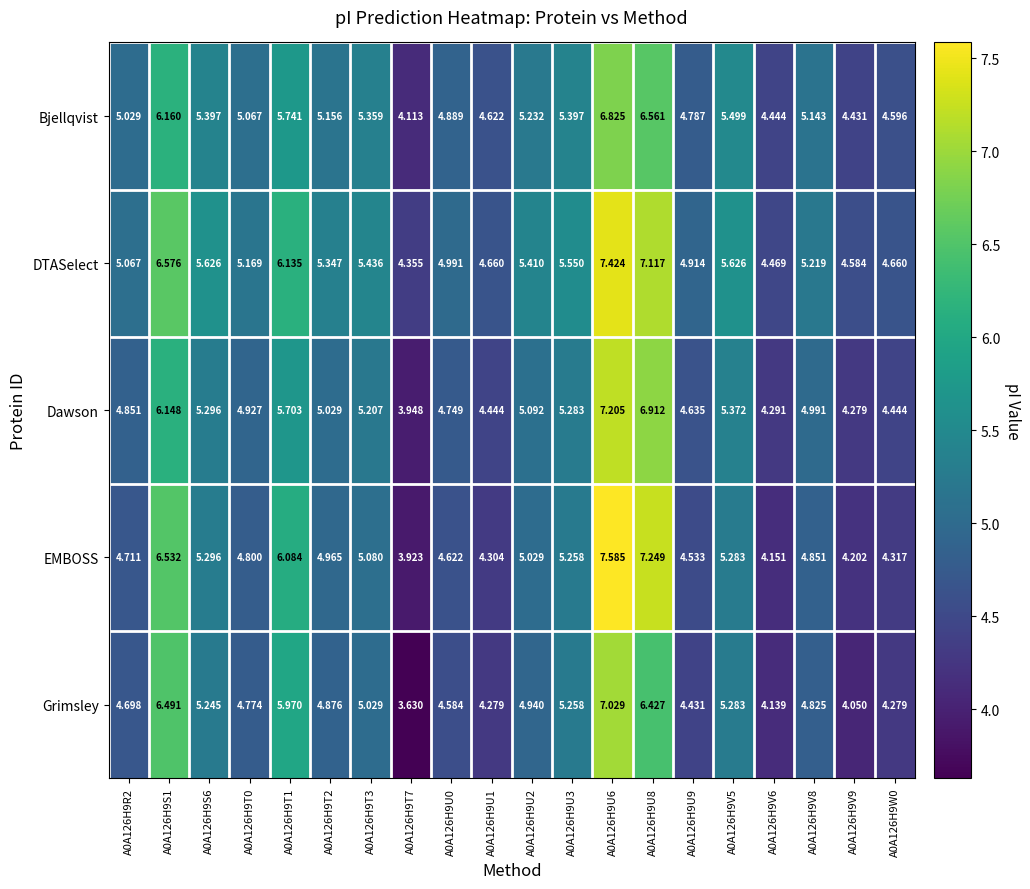

Count the number of categories in the chart.

20